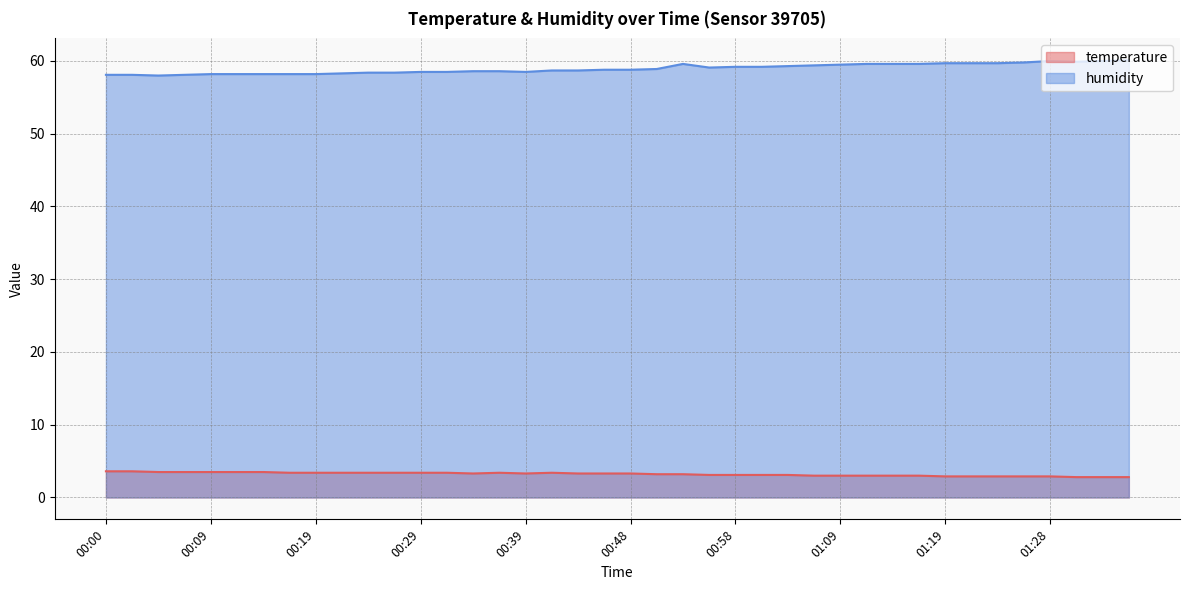

How many interior local valleys does the temperature series have?

2